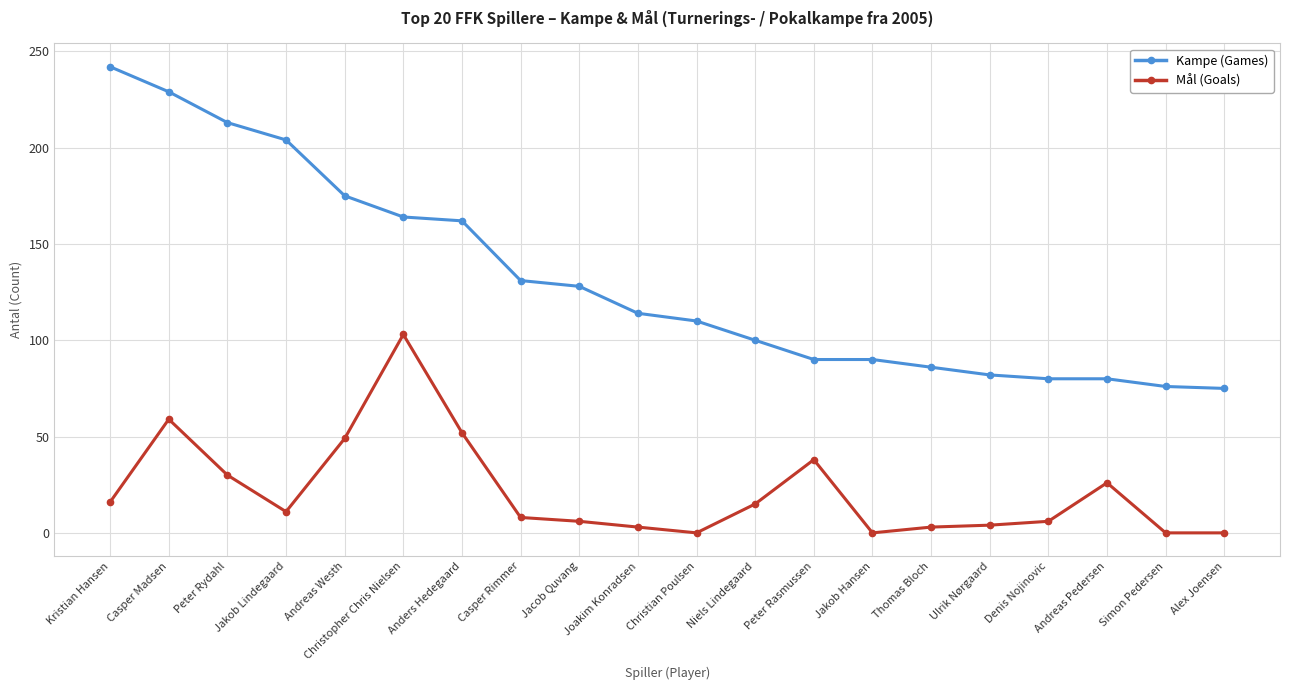

What is the value of the Kampe (Games) point at the 20th from the left?

75